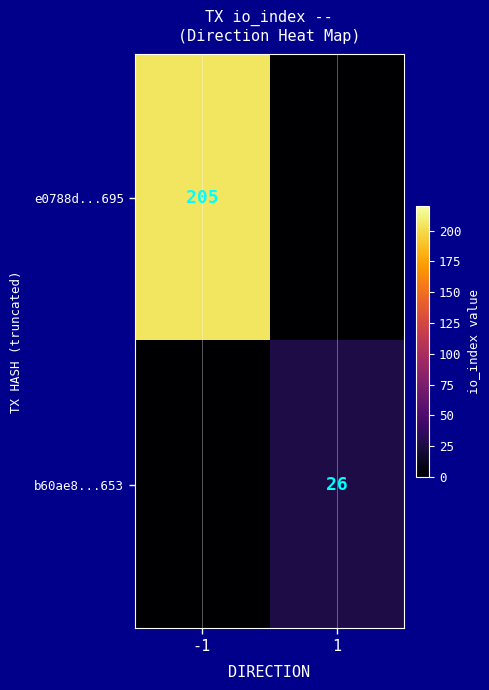

True or false: e0788d...695 has a value of 205 at -1.

True